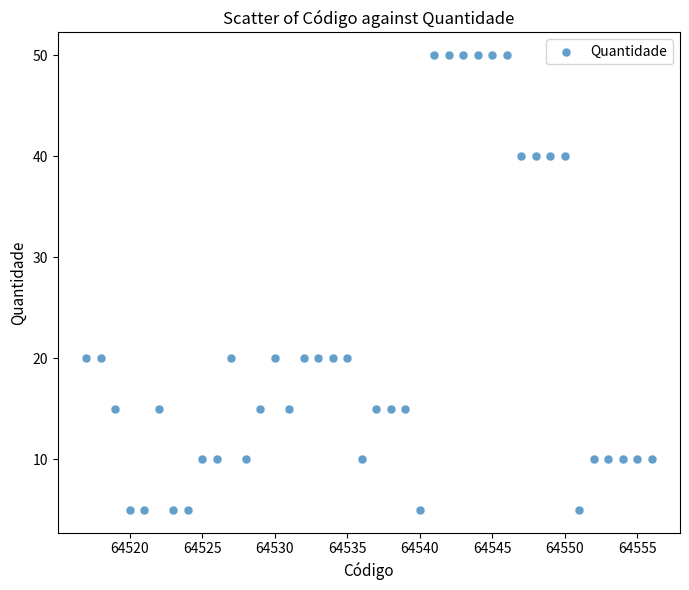

What is the range of Y values (max minus min)?

45